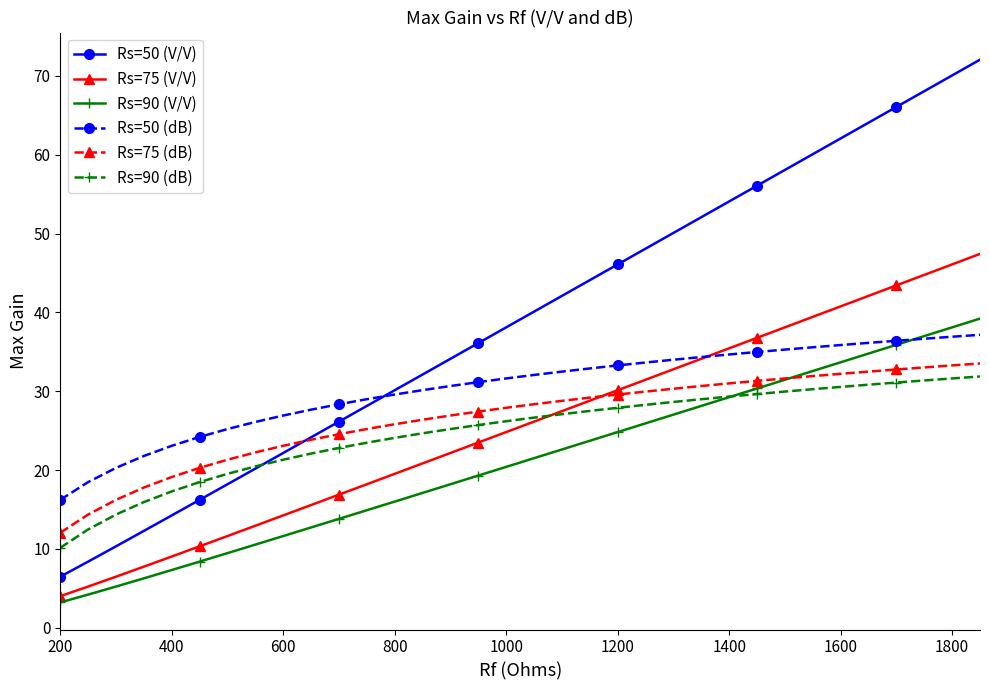

What is the value of the Rs=50 (V/V) point at the 12th from the left?

28.1